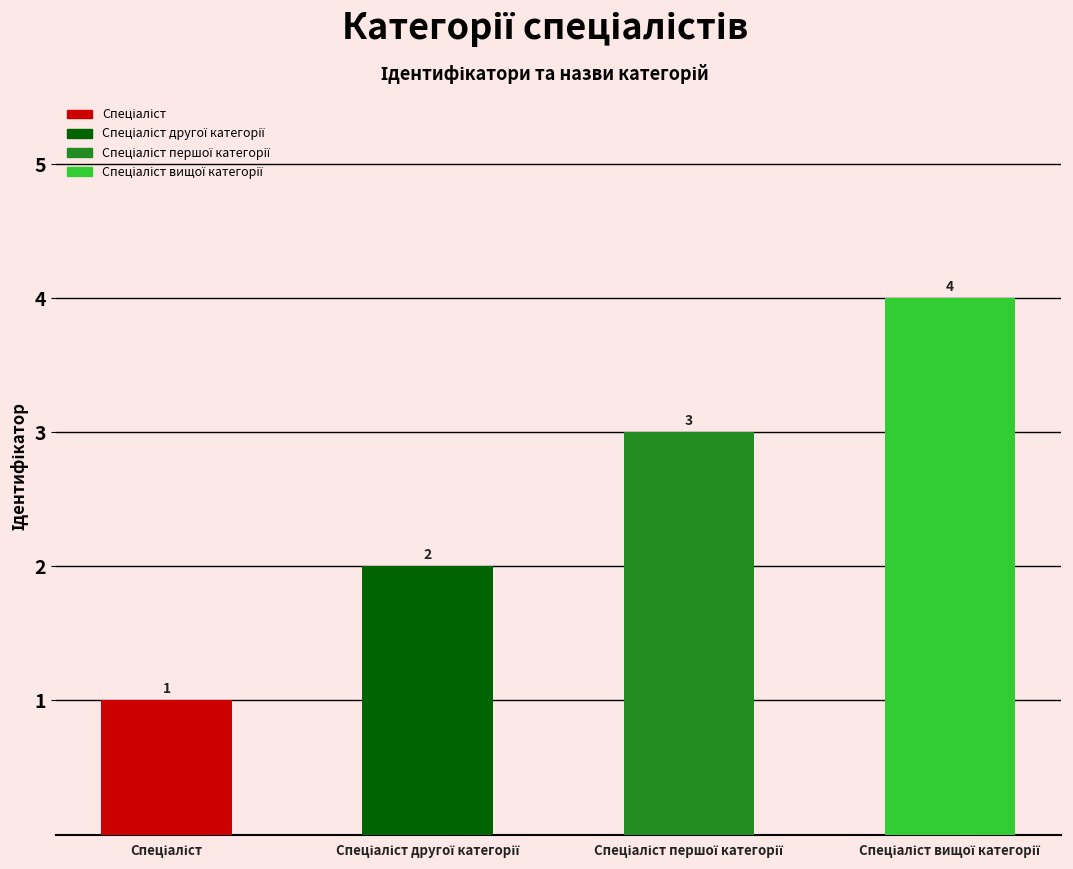

How many data points are less than 3?

2